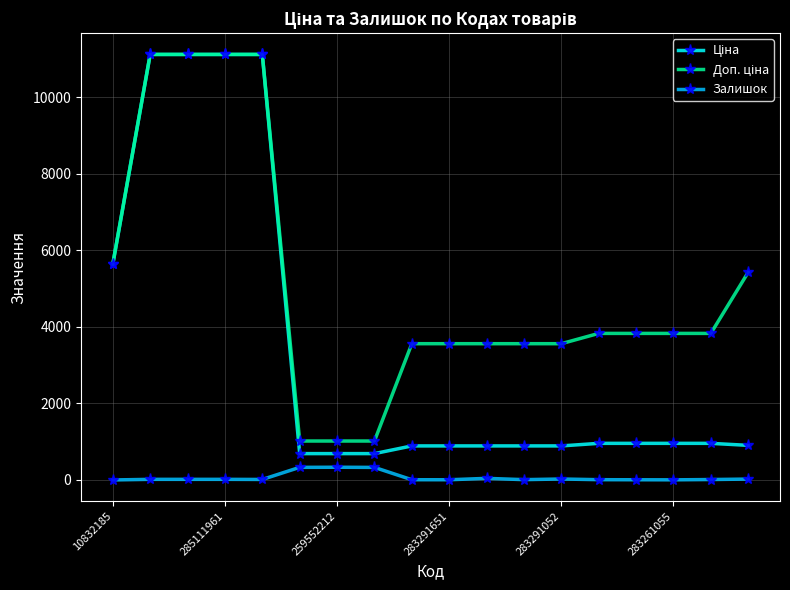

At how many categories does at least one series exceed 1372?

15